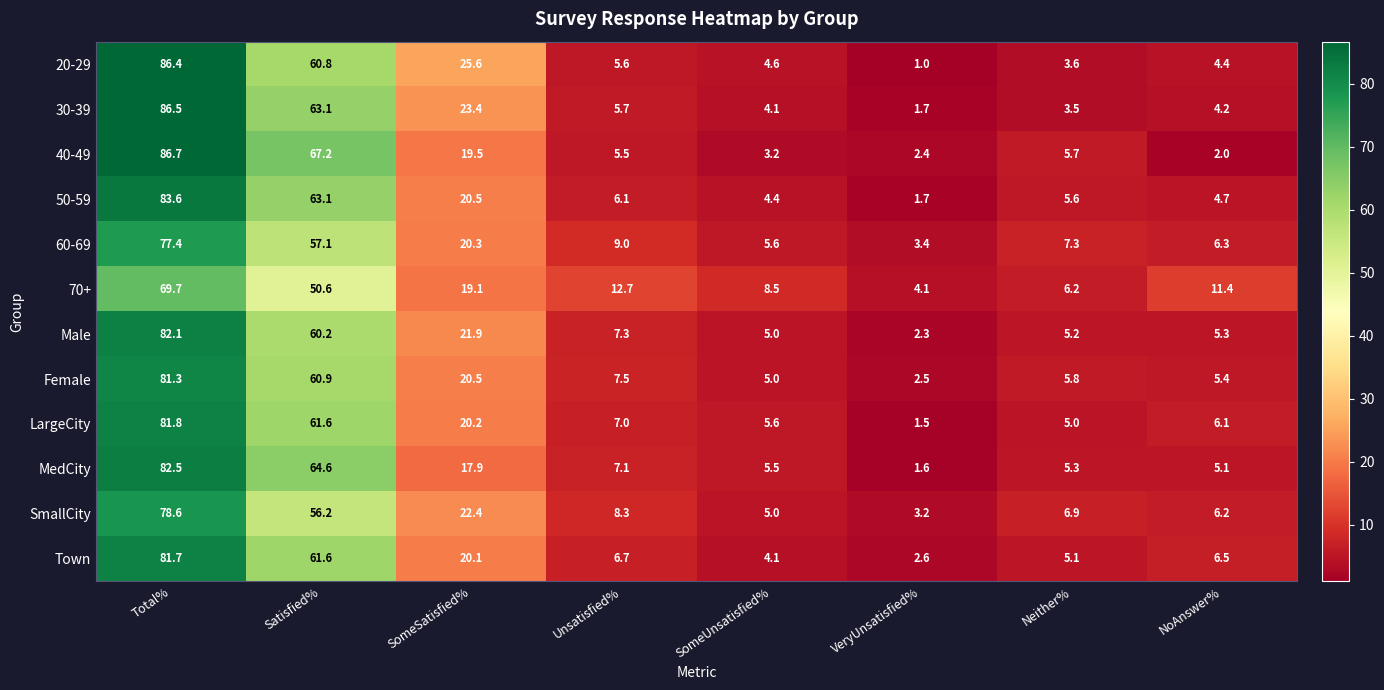

List the series in order of their peak value, highest first.

40-49, 30-39, 20-29, 50-59, MedCity, Male, LargeCity, Town, Female, SmallCity, 60-69, 70+